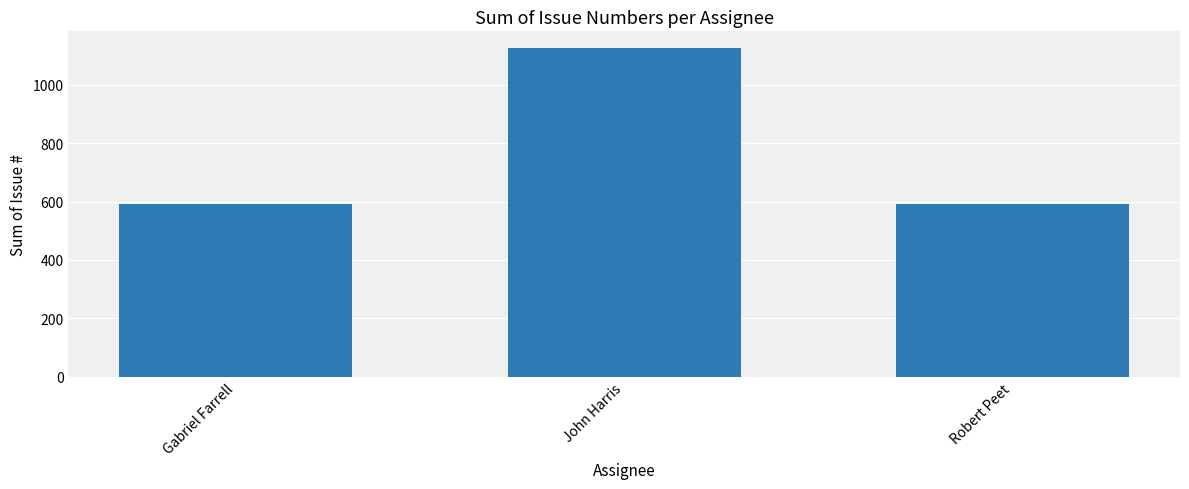

What is the difference between the maximum and minimum values?

536